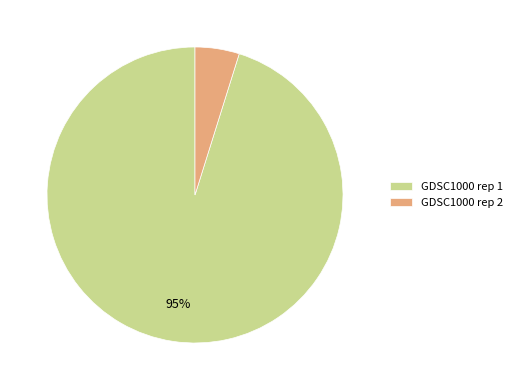

Is the sum of GDSC1000 rep 1 and GDSC1000 rep 2 greater than half?

Yes